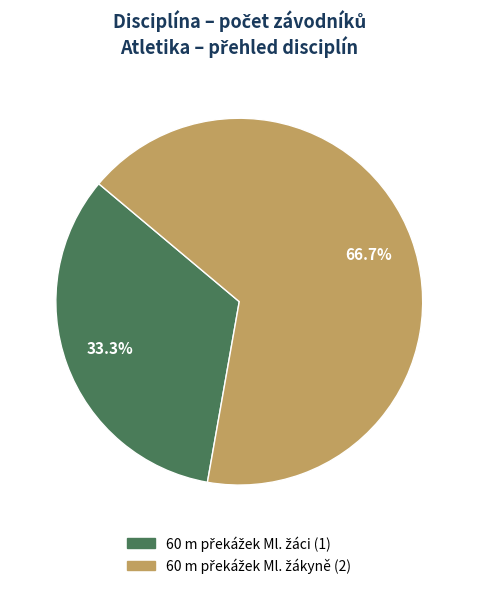

Does any single category account for the majority?

Yes